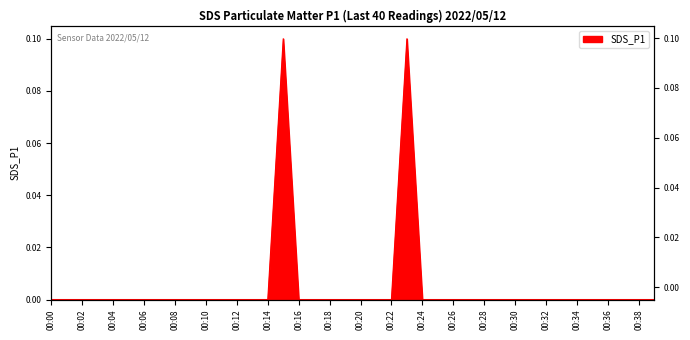

Reading left to right, transcribe all the data shown in this chart.

0.0	0.0	0.0	0.0	0.0	0.0	0.0	0.0	0.0	0.0	0.0	0.0	0.0	0.0	0.0	0.1	0.0	0.0	0.0	0.0	0.0	0.0	0.0	0.1	0.0	0.0	0.0	0.0	0.0	0.0	0.0	0.0	0.0	0.0	0.0	0.0	0.0	0.0	0.0	0.0